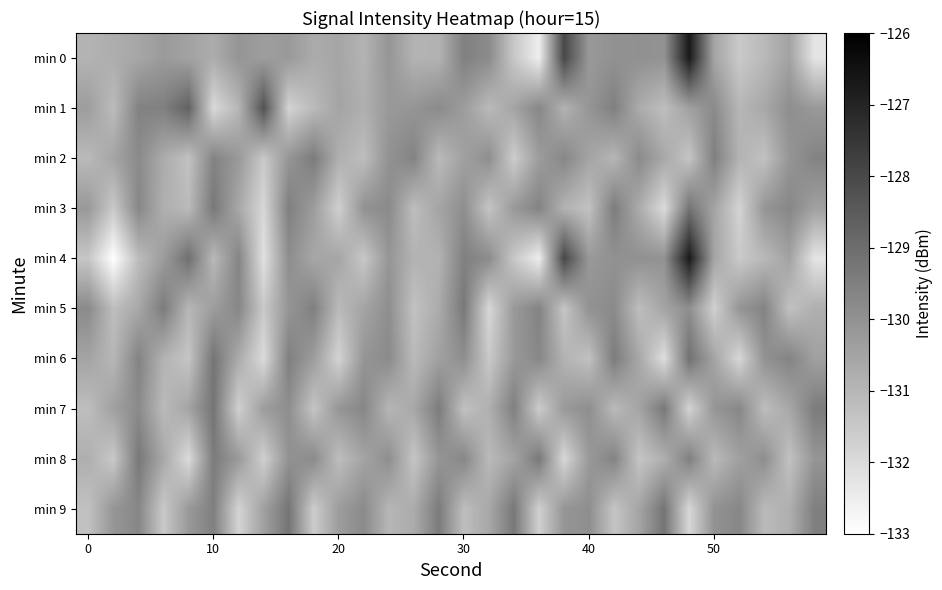

How many series are shown in this chart?

10